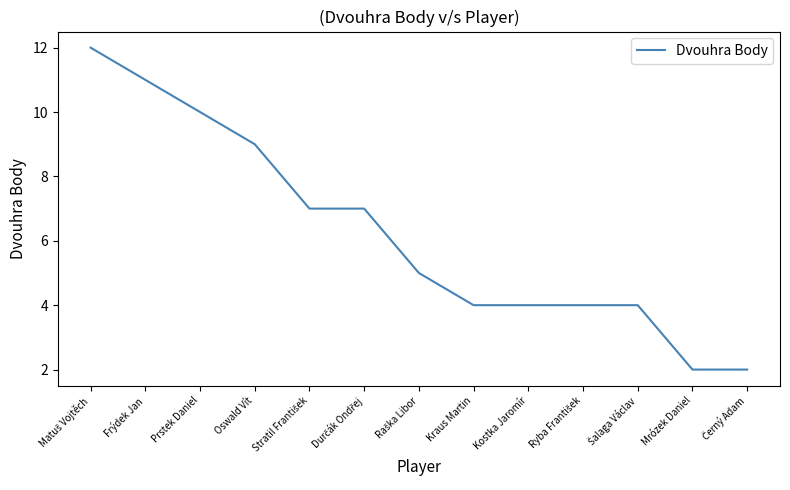

What is the difference between the maximum and minimum values?

10